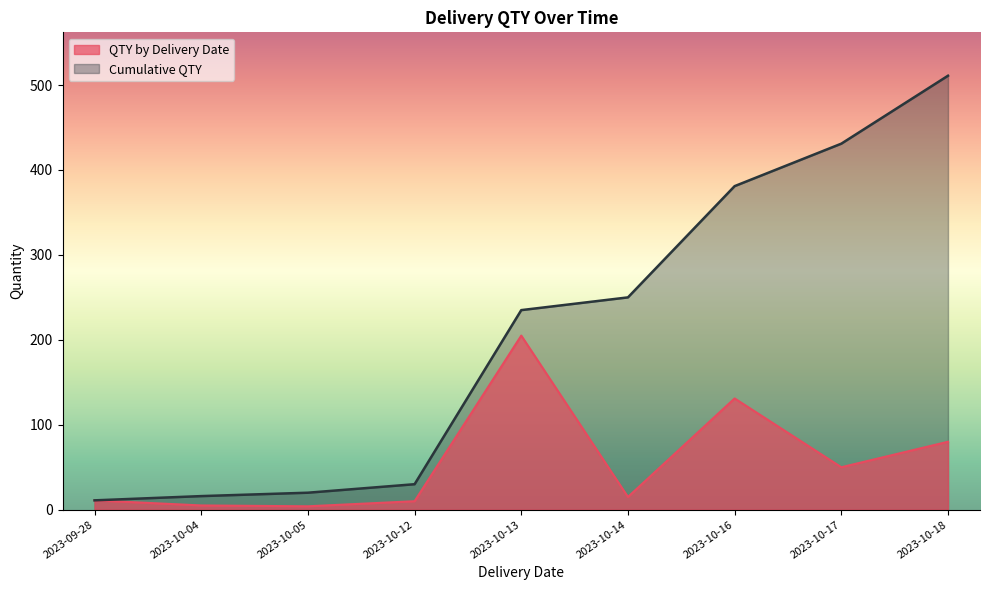

True or false: Cumulative QTY has a value of 276 at 2023-10-04.

False